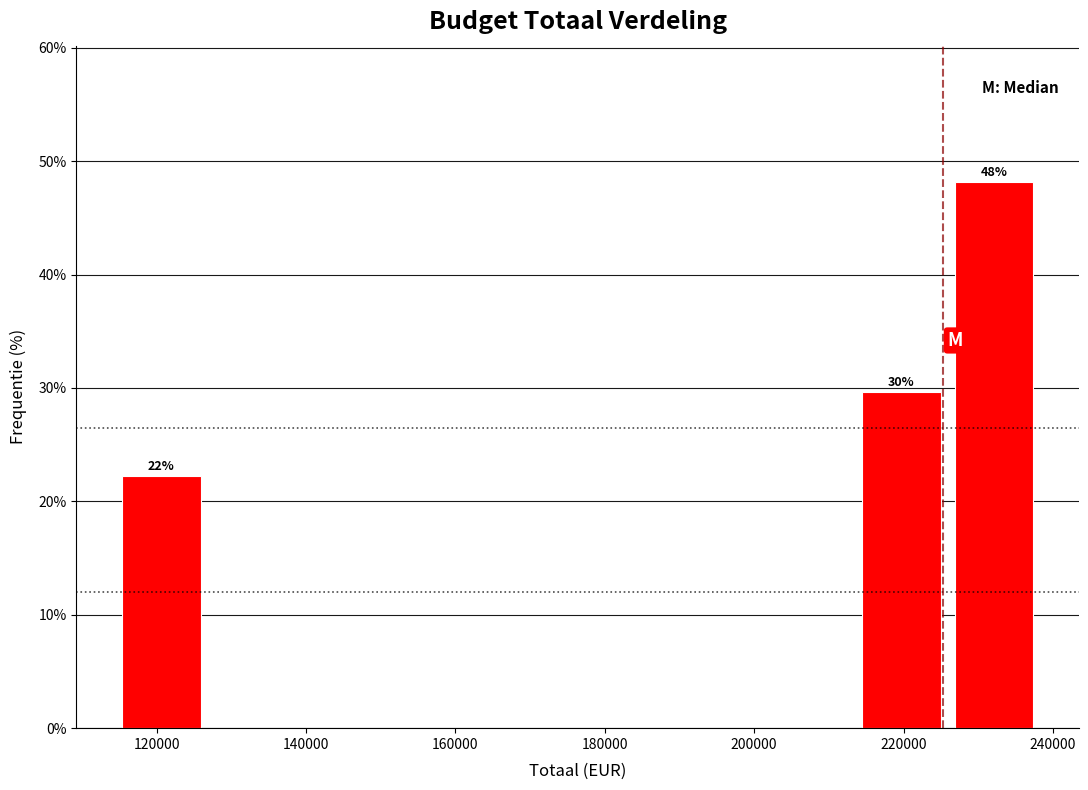

Which range on the x-axis has the tallest bar?

226000 to 238000